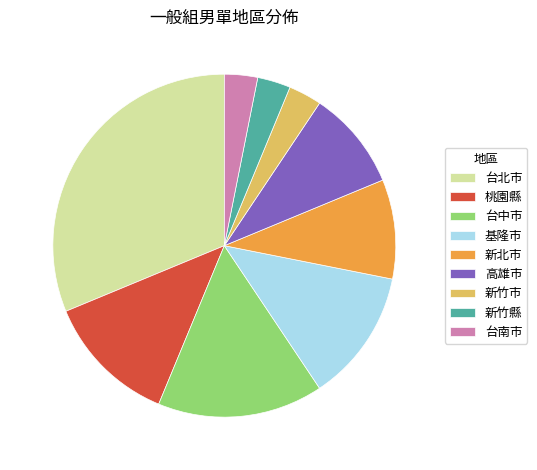

Is it true that 台中市 is 16% of the pie?

True